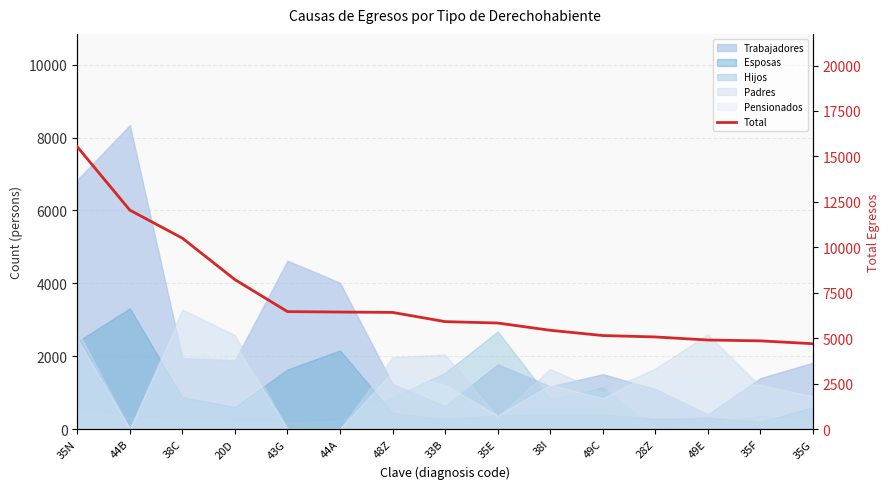

Reading left to right, list all the values displayed in this chart.

35N=15528	44B=12043	38C=10501	20D=8220	43G=6461	44A=6438	48Z=6417	33B=5911	35E=5833	38I=5434	49C=5145	28Z=5067	49E=4899	35F=4852	35G=4695